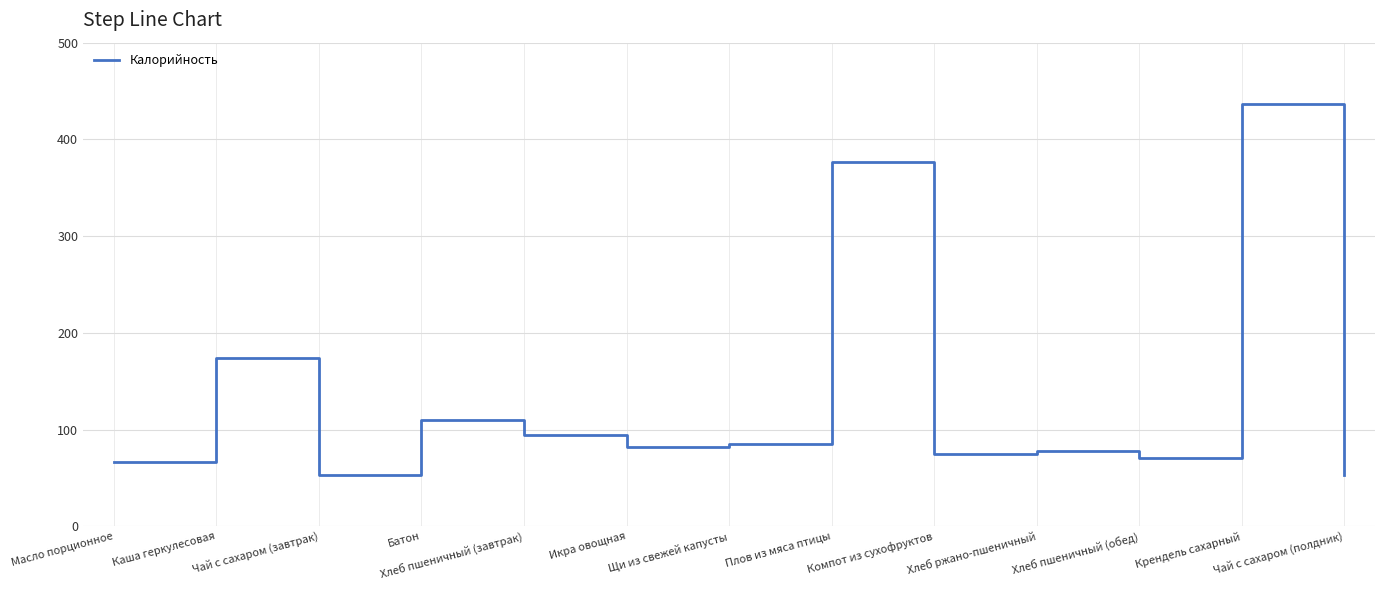

What value does the data have at Чай с сахаром (полдник)?

53.4